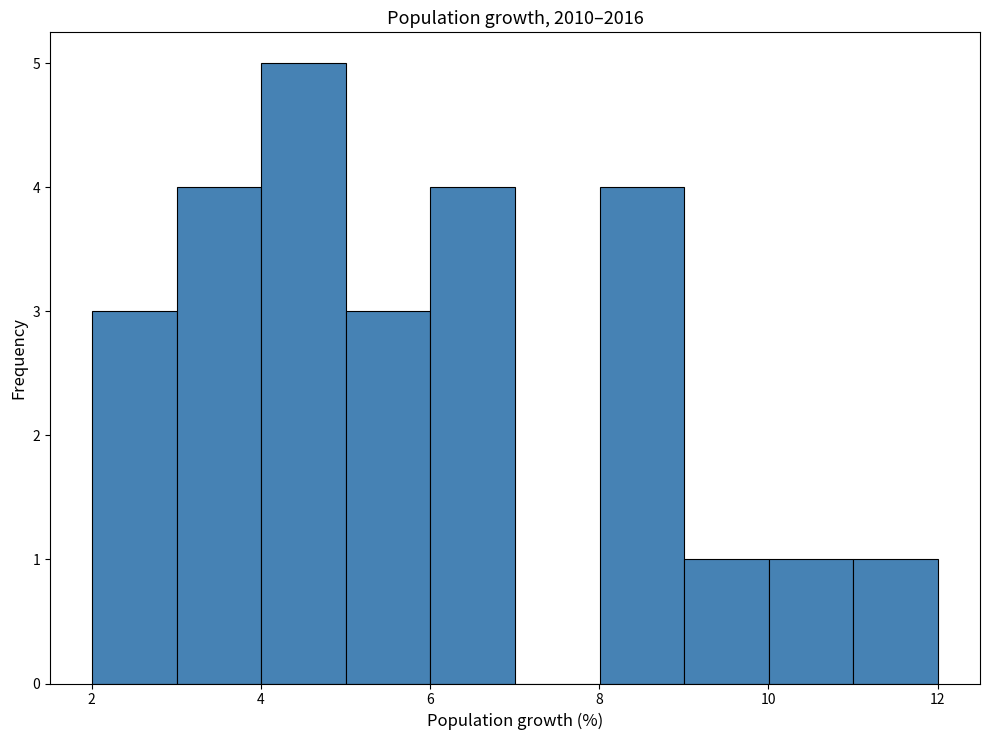

Reading left to right, list every bar in this chart as the range it spans on the x-axis followed by its height. Neither the bar edges nor the heights are printed on the chart, so give them approximately, as read against the axes.

2 to 3: 3
3 to 4: 4
4 to 5: 5
5 to 6: 3
6 to 7: 4
7 to 8: 0
8 to 9: 4
9 to 10: 1
10 to 11: 1
11 to 12: 1